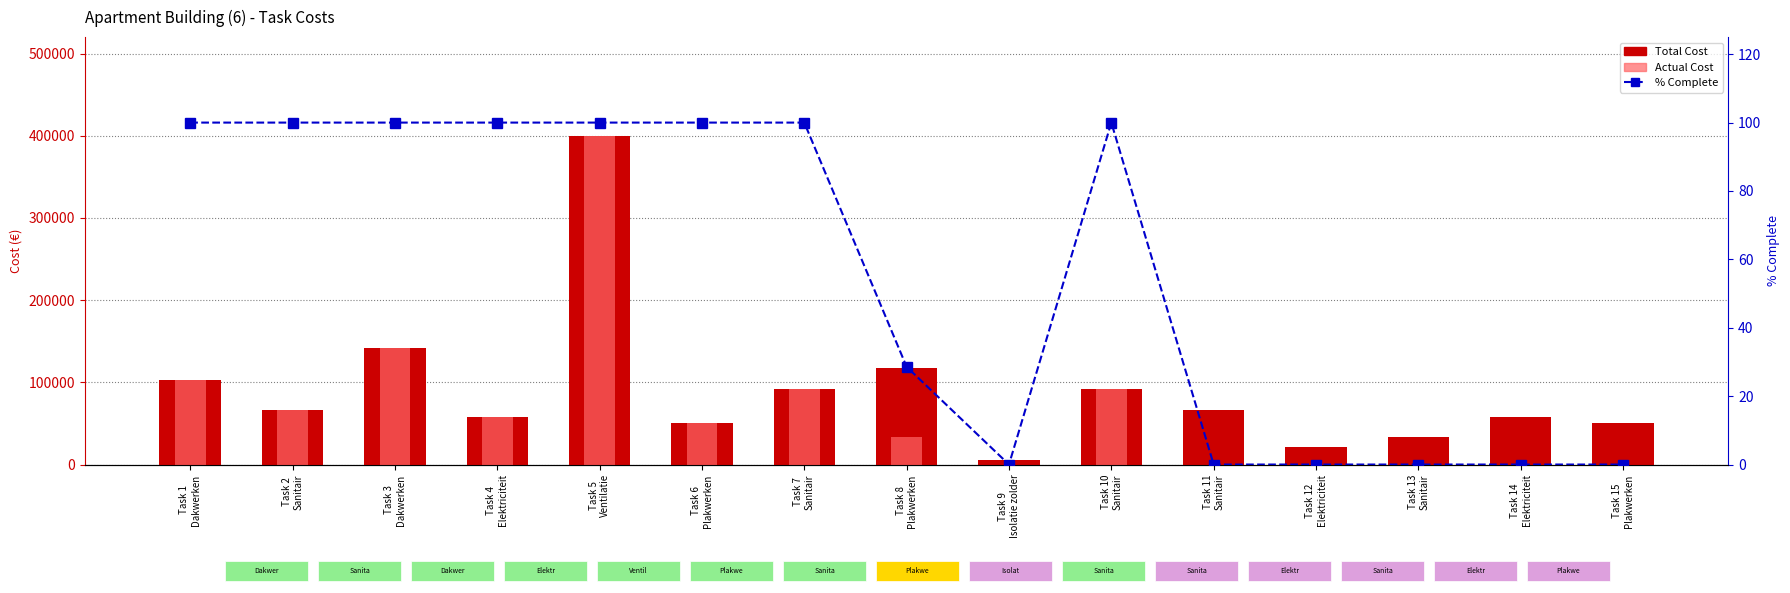

Rank the series by their average value, from lowest to highest.

% Complete, Actual Cost, Total Cost